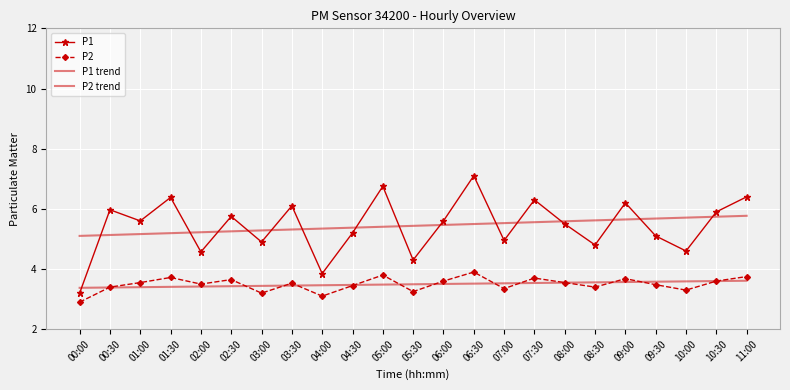

Which series changed the most between 03:30 and 07:00?

P1